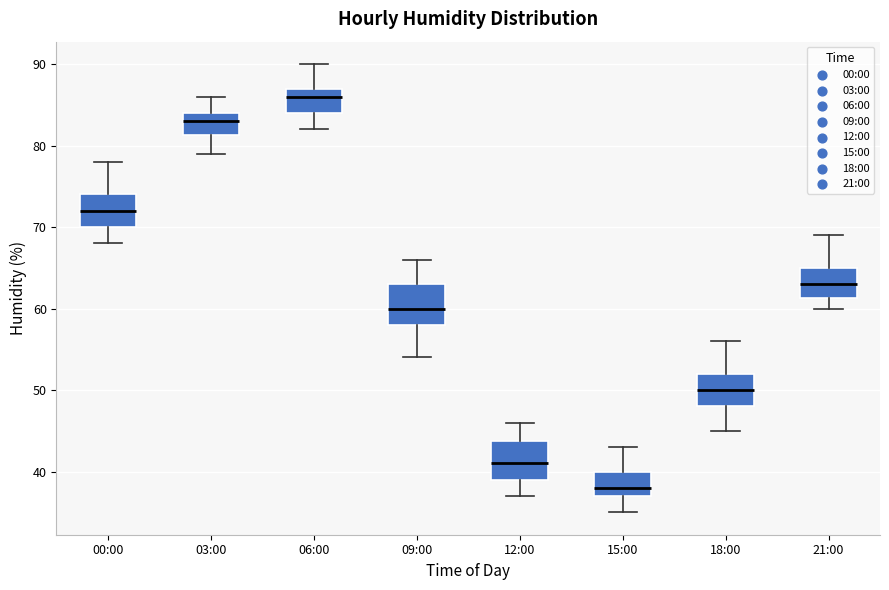

Reading left to right, read every box against the y-axis: the position of its median line, the range the box covers, and the ends of its whiskers. The values are not printed on the chart, so give them approximately, as read against the axis.

00:00: median 72, box 70 to 74, whiskers 68 to 78
03:00: median 83, box 81 to 84, whiskers 79 to 86
06:00: median 86, box 84 to 87, whiskers 82 to 90
09:00: median 60, box 58 to 63, whiskers 54 to 66
12:00: median 41, box 39 to 44, whiskers 37 to 46
15:00: median 38, box 37 to 40, whiskers 35 to 43
18:00: median 50, box 48 to 52, whiskers 45 to 56
21:00: median 63, box 61 to 65, whiskers 60 to 69